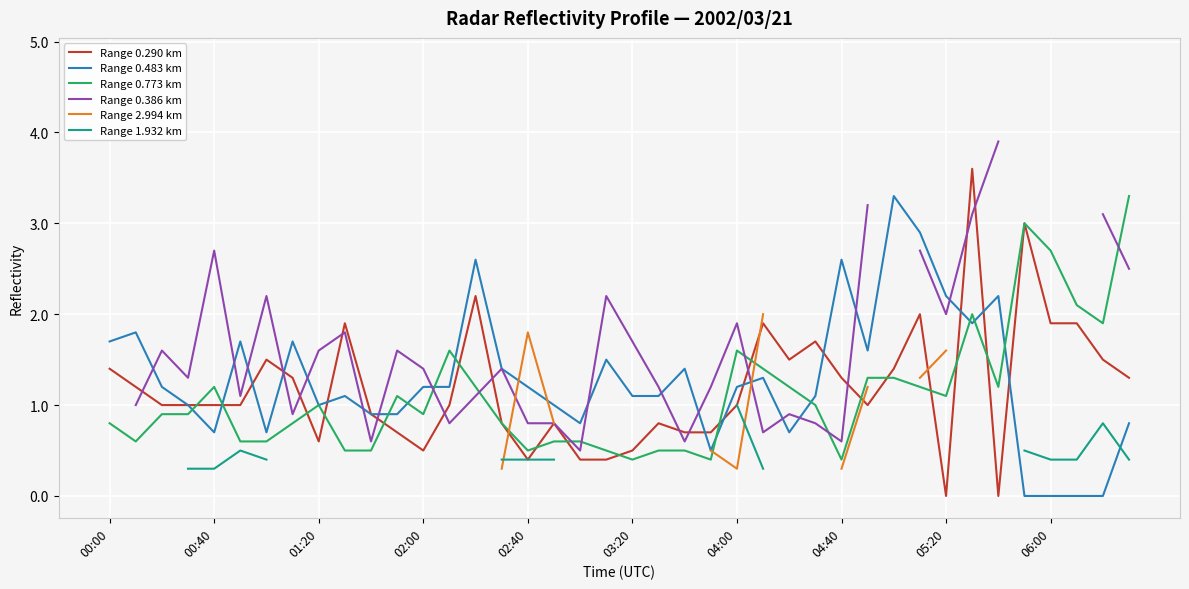

Is it true that Range 0.773 km equals 0.1 at 03:20?

False